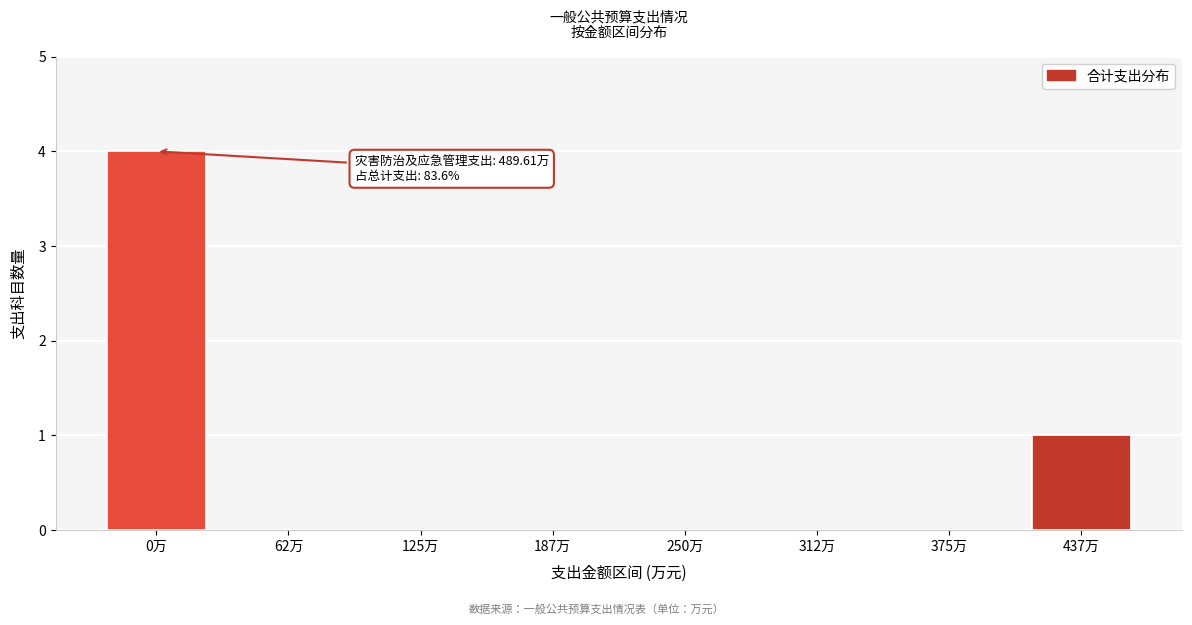

Reading left to right, transcribe all the data shown in this chart.

0万=4	62万=0	125万=0	187万=0	250万=0	312万=0	375万=0	437万=1